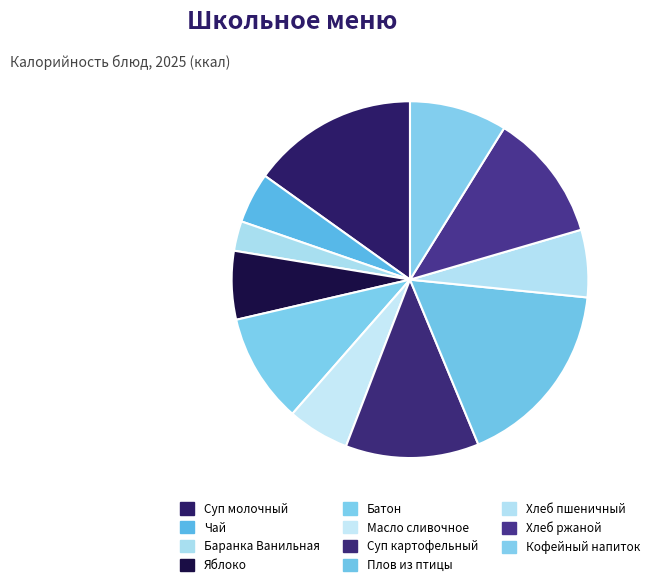

What percentage do Батон and Баранка Ванильная together represent?

12.6%